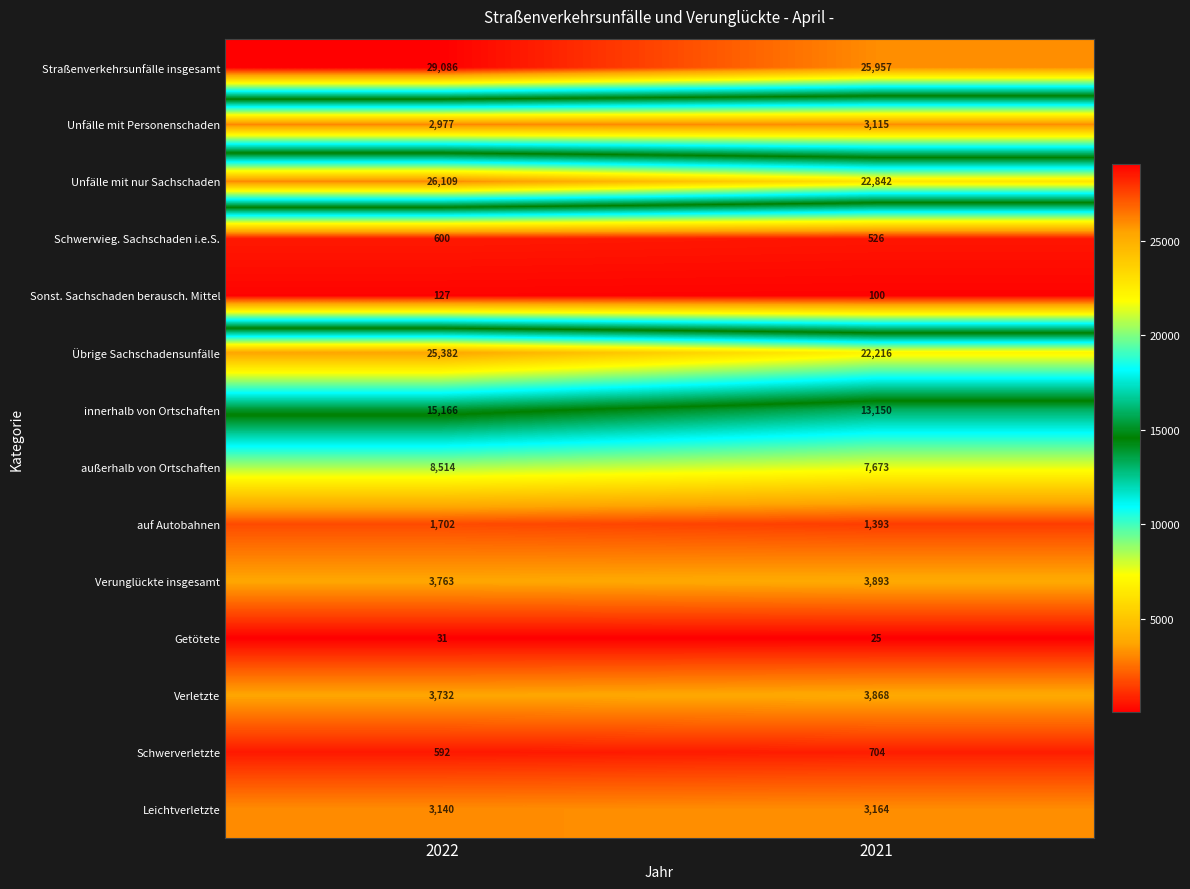

At how many categories does at least one series exceed 28666?

1